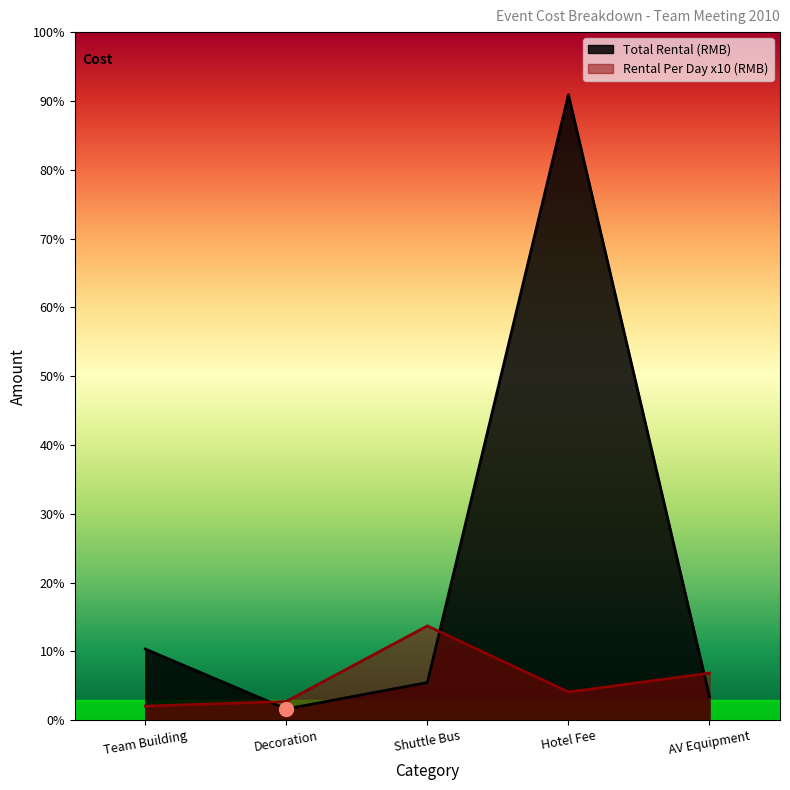

At which category is the sum across all series the highest?

Hotel Fee